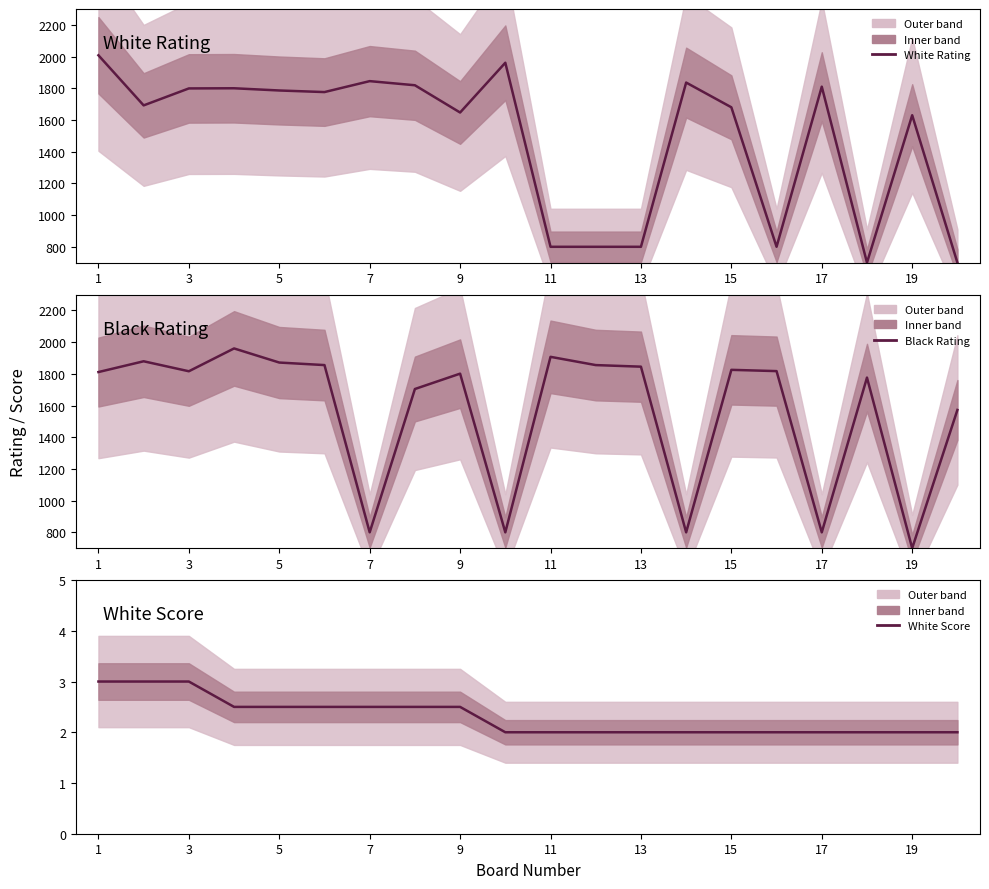

Reading left to right, transcribe all the data shown in this chart.

White Rating: 2008.0	1692.0	1799.0	1800.0	1786.0	1776.0	1845.0	1819.0	1647.0	1961.0	800.0	800.0	800.0	1836.0	1680.0	800.0	1810.0	700.0	1630.0	700.0
Black Rating: 1811.0	1879.0	1816.0	1960.0	1871.0	1855.0	800.0	1704.0	1801.0	800.0	1907.0	1855.0	1845.0	800.0	1825.0	1817.0	800.0	1776.0	700.0	1572.0
White Score: 3.0	3.0	3.0	2.5	2.5	2.5	2.5	2.5	2.5	2.0	2.0	2.0	2.0	2.0	2.0	2.0	2.0	2.0	2.0	2.0